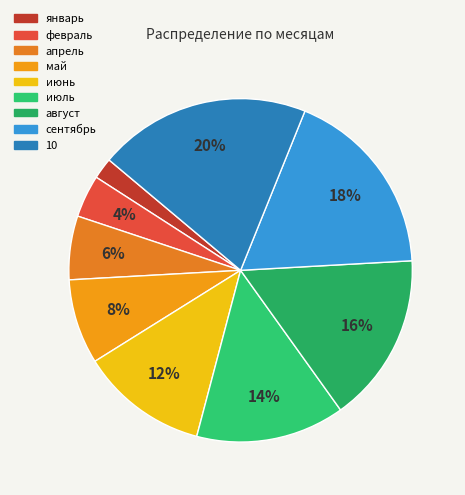

Is 10 the majority of the pie?

No